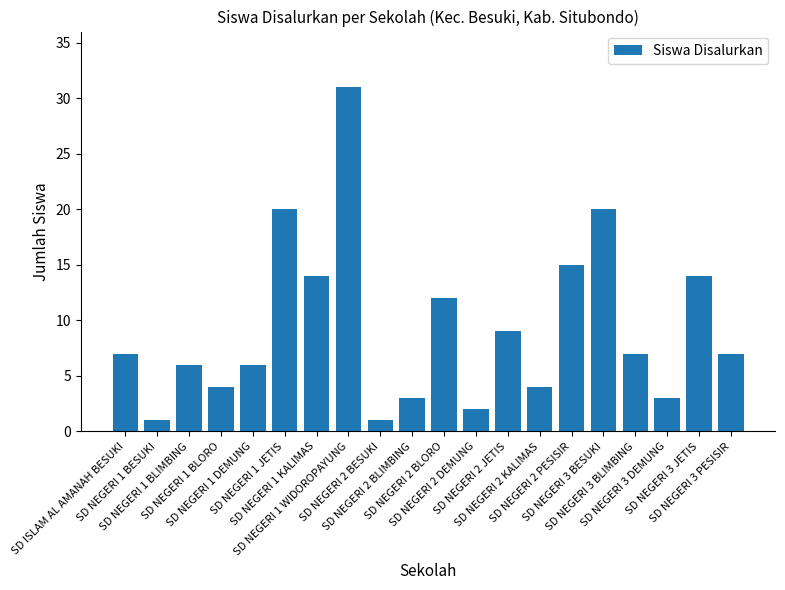

What is the difference between the second highest and minimum values?

19